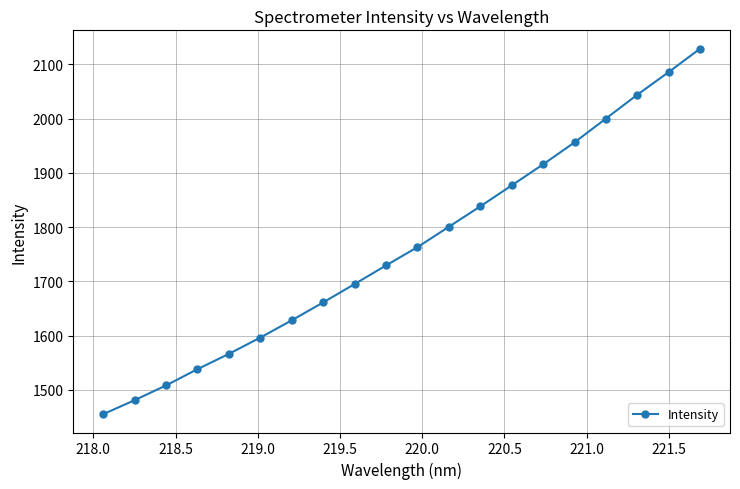

How many distinct data groups are displayed?

1